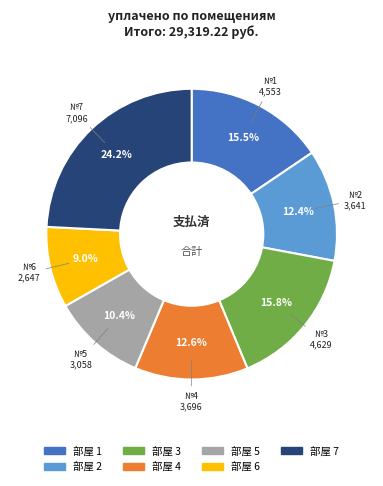

Is there any slice that represents more than half of the pie?

No